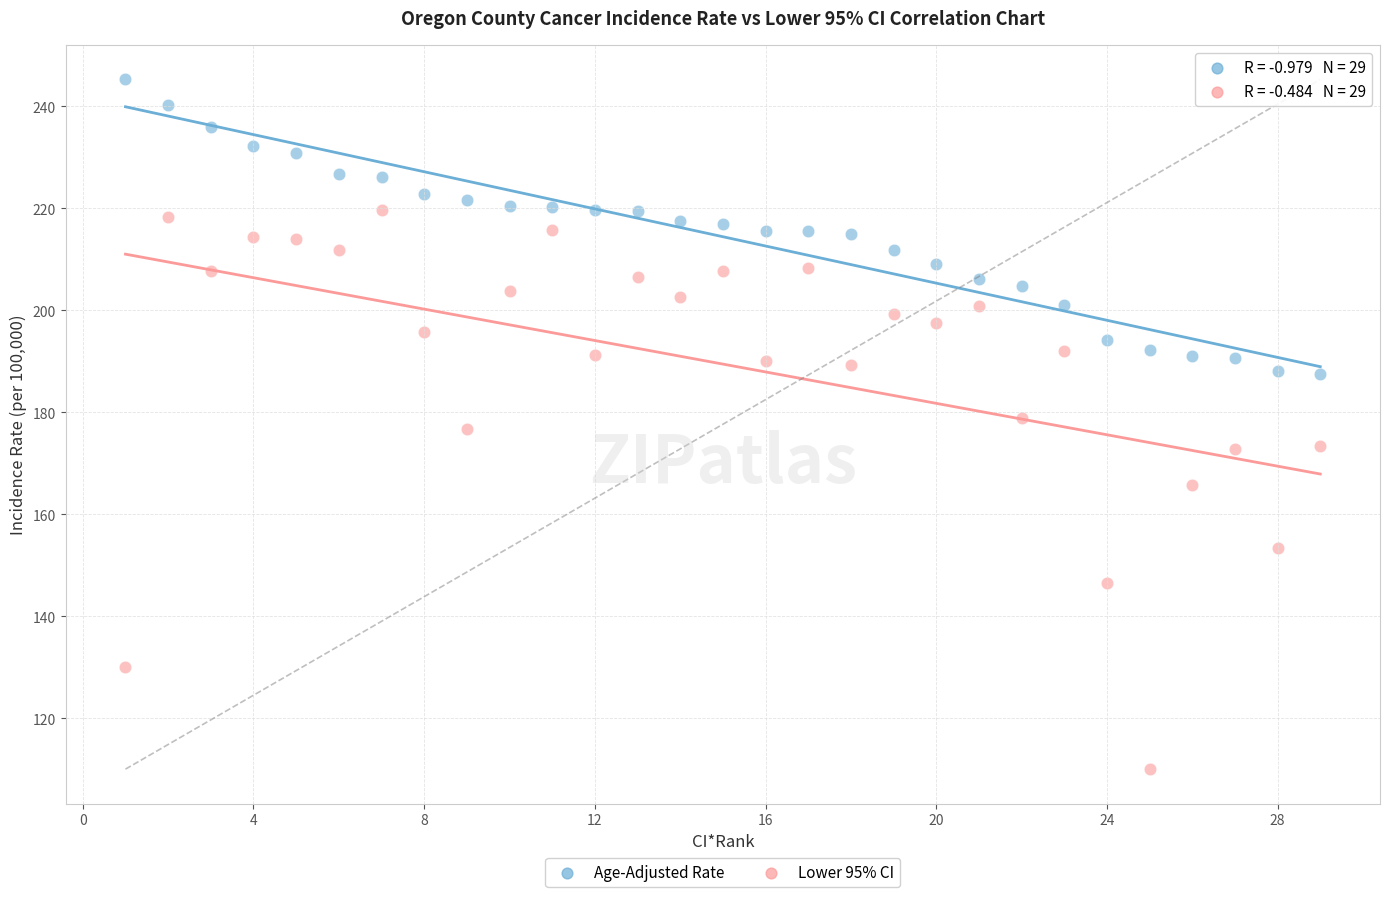

Which series contains the lowest Y value?

Lower 95% CI